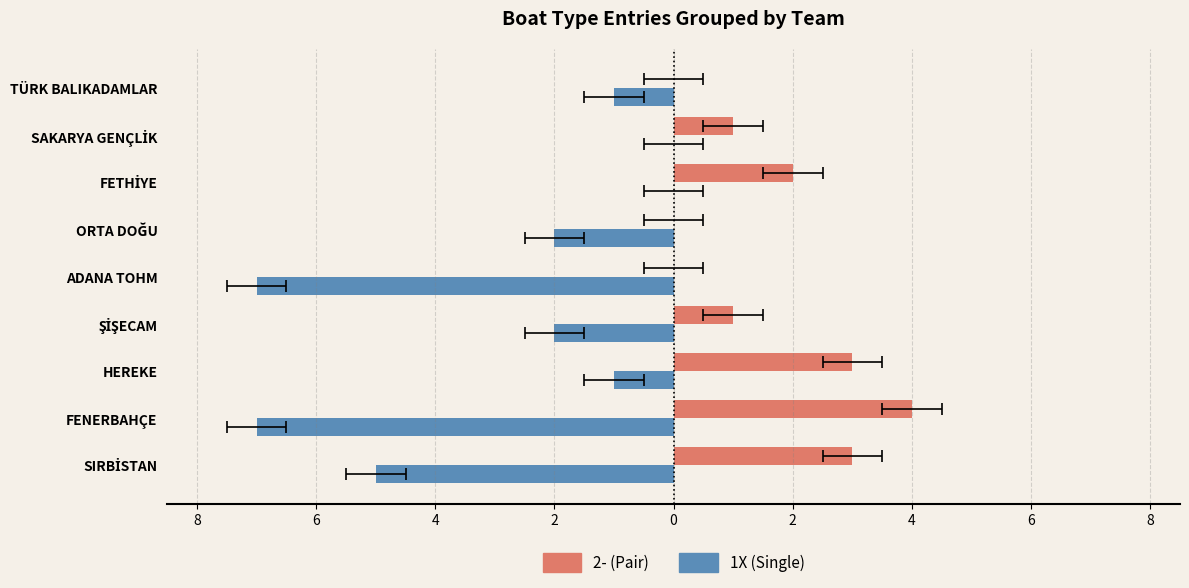

What is the change in value from FENERBAHÇE to ORTA DOĞU?

+5